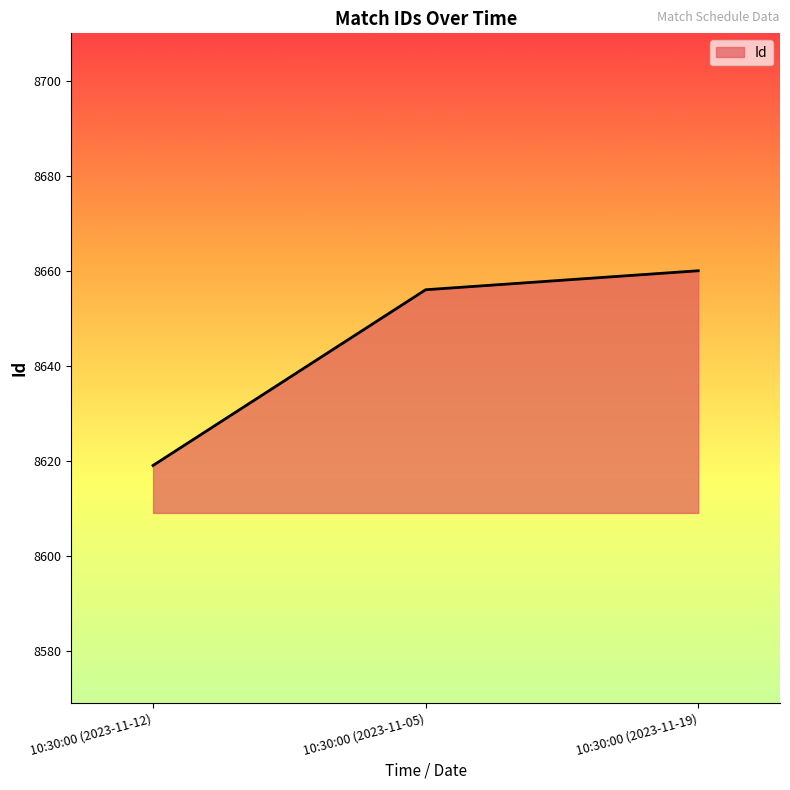

Which category has the highest value across all series?

10:30:00 (2023-11-19)